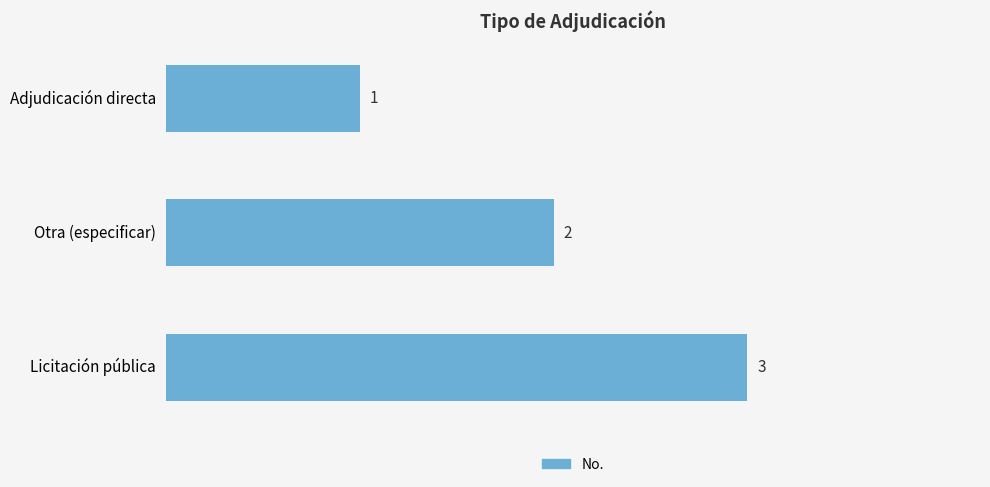

Which category has the lowest value across all series?

Adjudicación directa